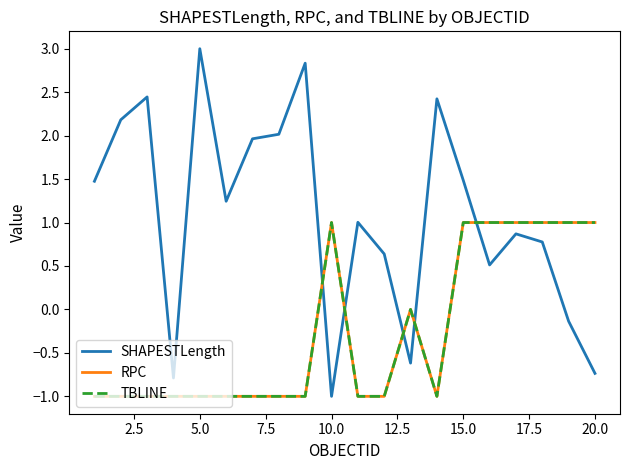

Is this an area chart (filled region under the line)?

No